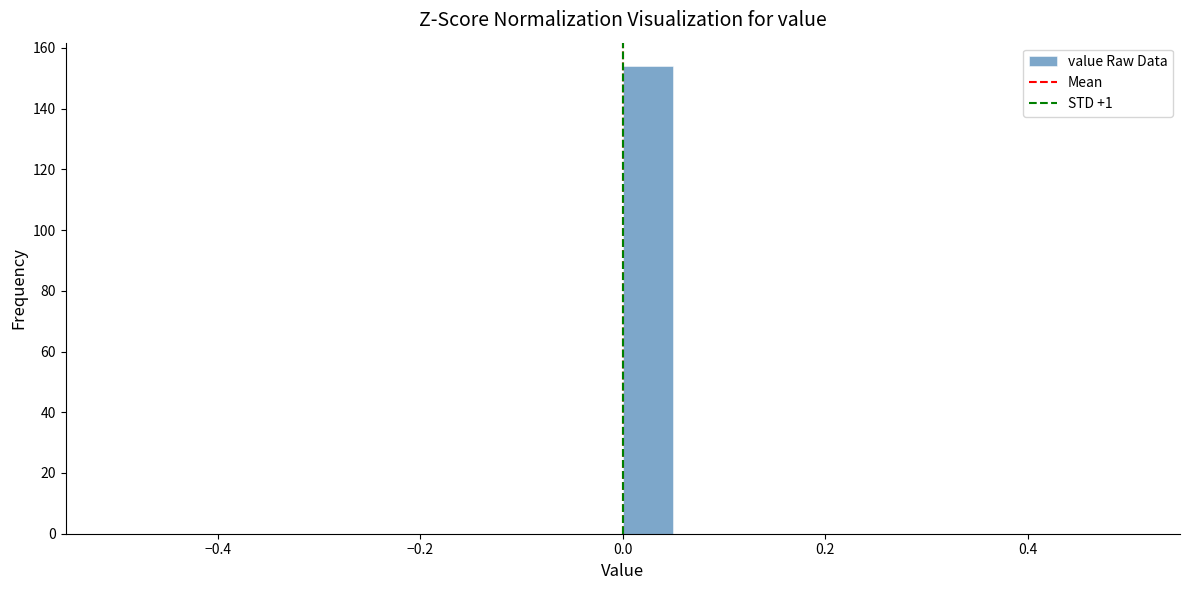

Around what value on the x-axis is the tallest bar? Give the approximate position of its centre, as read against the axis.

0.02